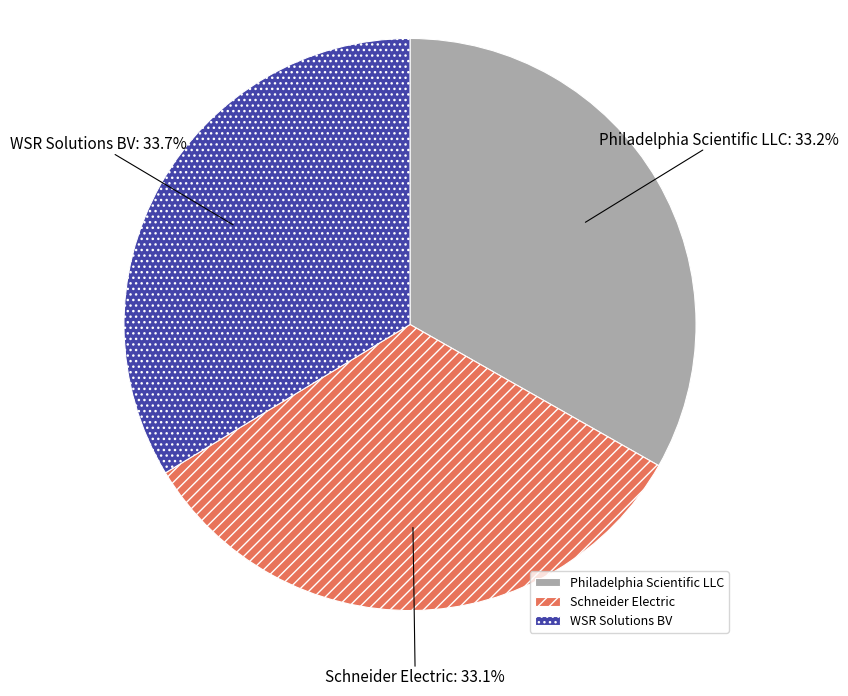

The Schneider Electric slice represents 33% of the pie. True or false?

True